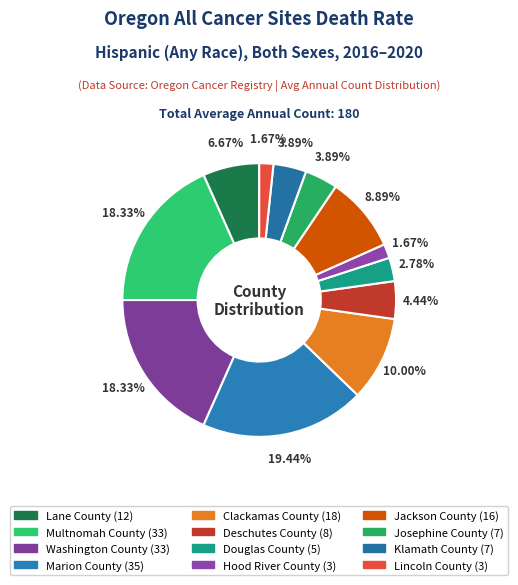

Rank the categories by value from lowest to highest.

Hood River County, Lincoln County, Douglas County, Josephine County, Klamath County, Deschutes County, Lane County, Jackson County, Clackamas County, Multnomah County, Washington County, Marion County